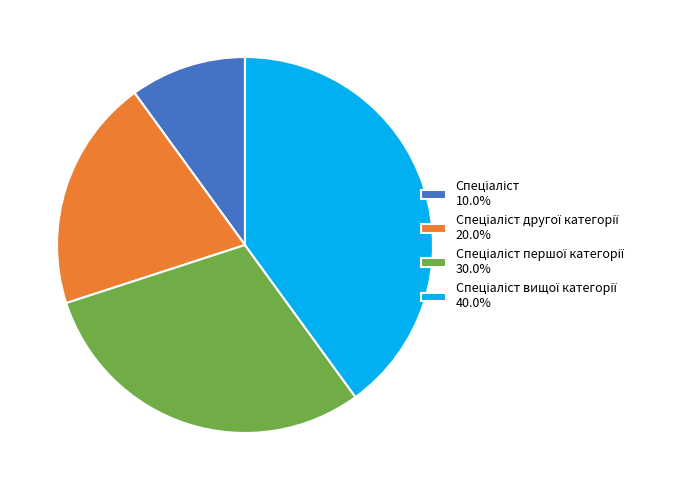

Is there any slice that represents more than half of the pie?

No